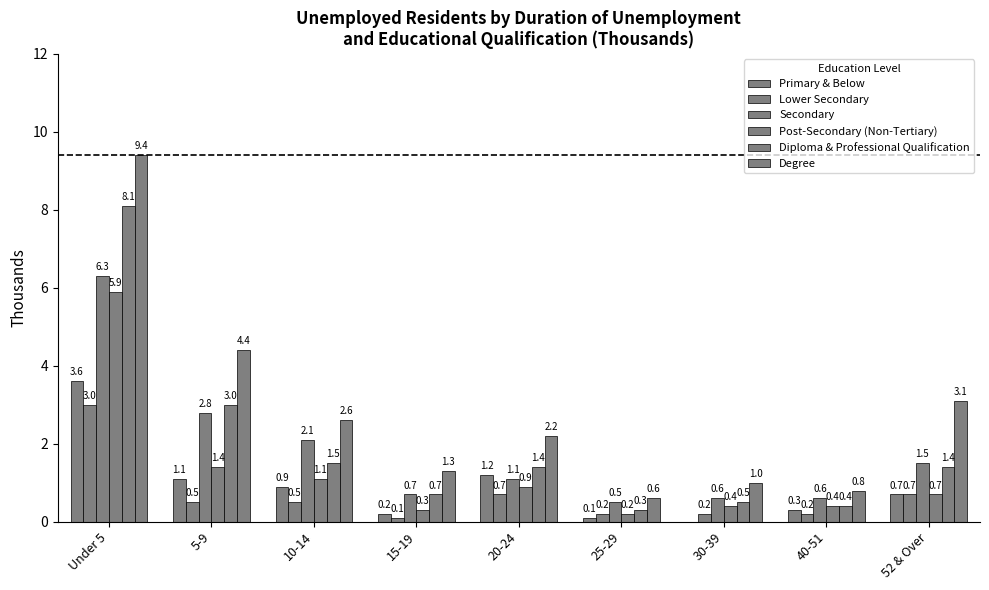

Rank the series by their maximum value, from highest to lowest.

Degree, Diploma & Professional Qualification, Secondary, Post-Secondary (Non-Tertiary), Primary & Below, Lower Secondary